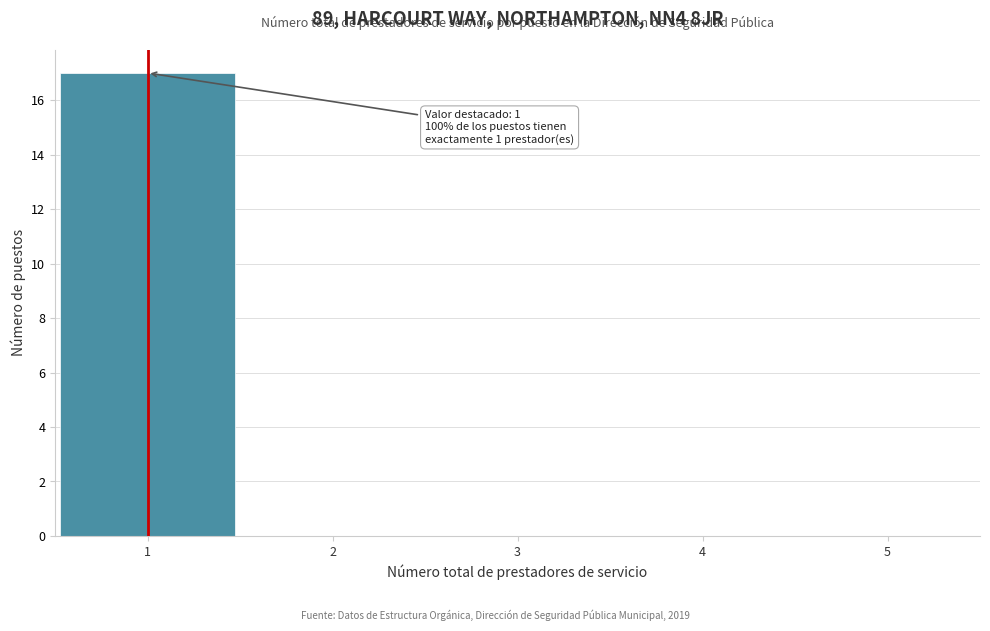

Over which range of the x-axis is the bar tallest?

0.5 to 1.5